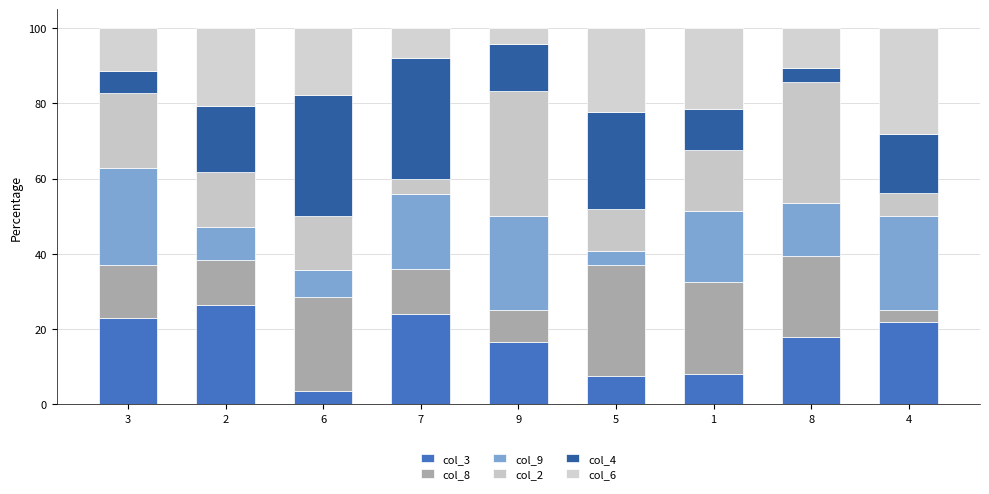

What is the difference between the col_9 values at 7 and 5?

16.3